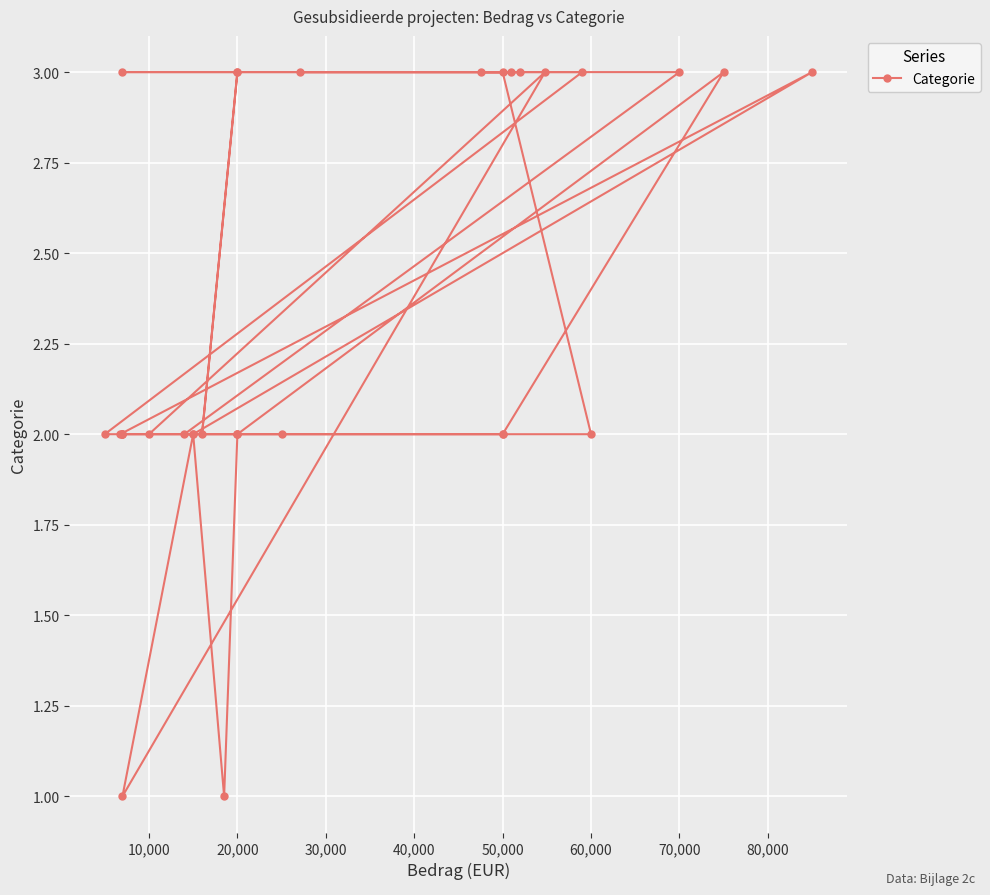

Does the chart display data point markers on the line(s)?

Yes